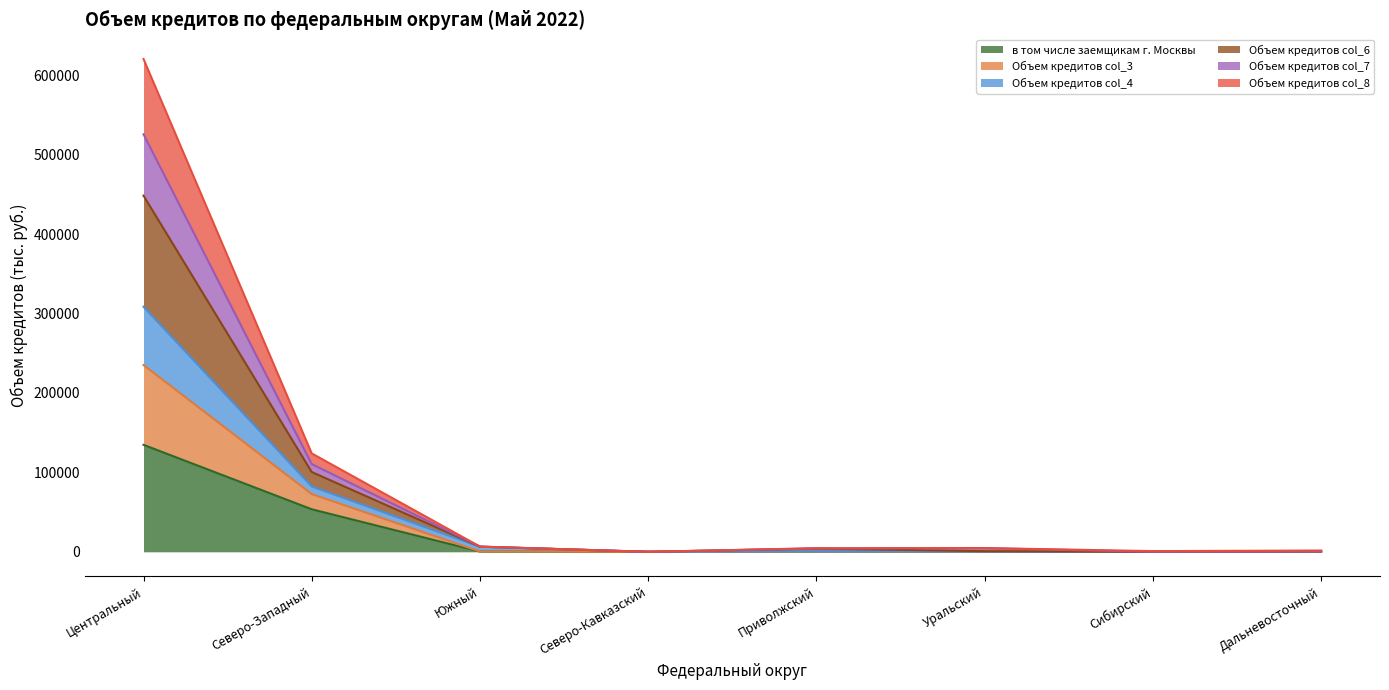

At which category is the sum across all series the highest?

Центральный